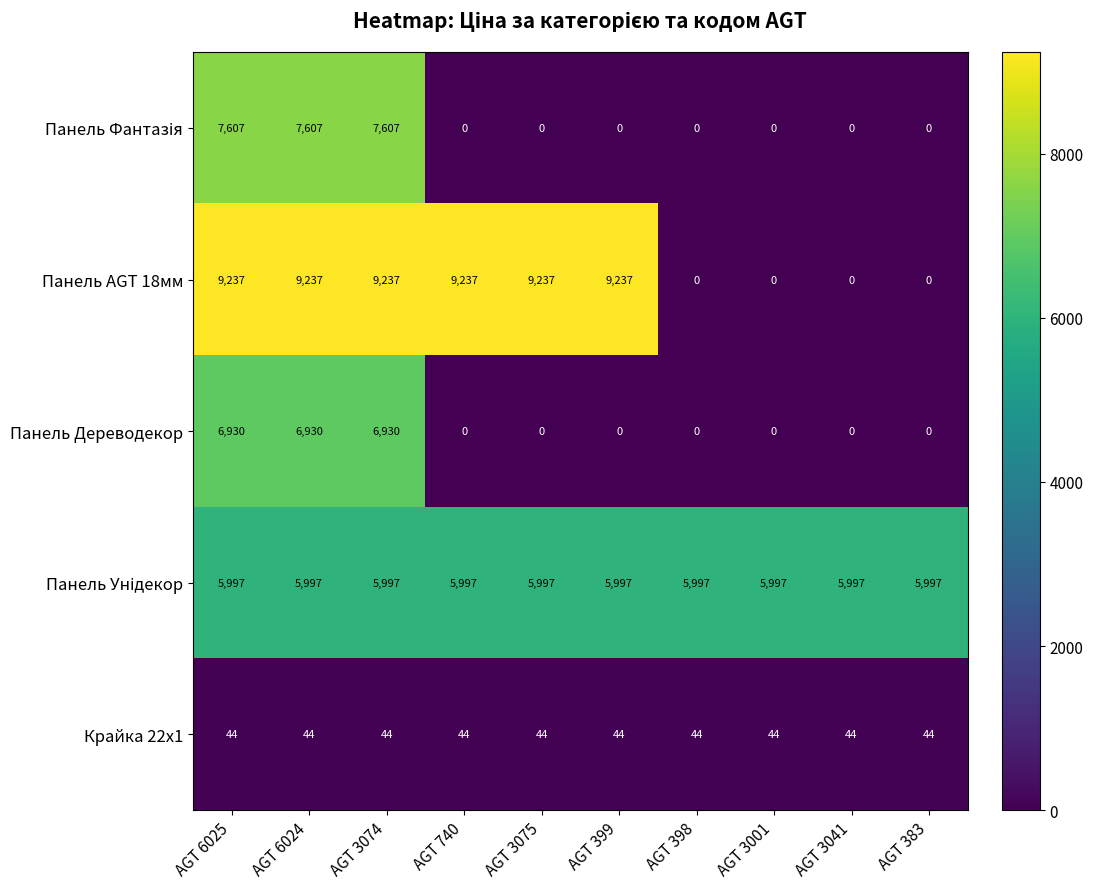

Read the Панель AGT 18мм value at AGT 3075.

9237